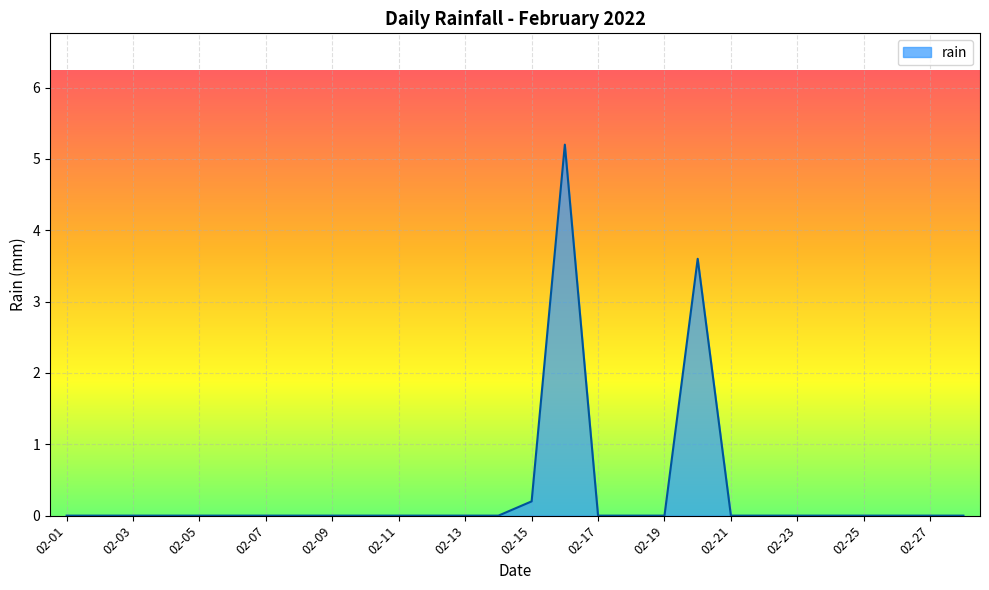

What is the difference between the maximum and minimum values?

5.2